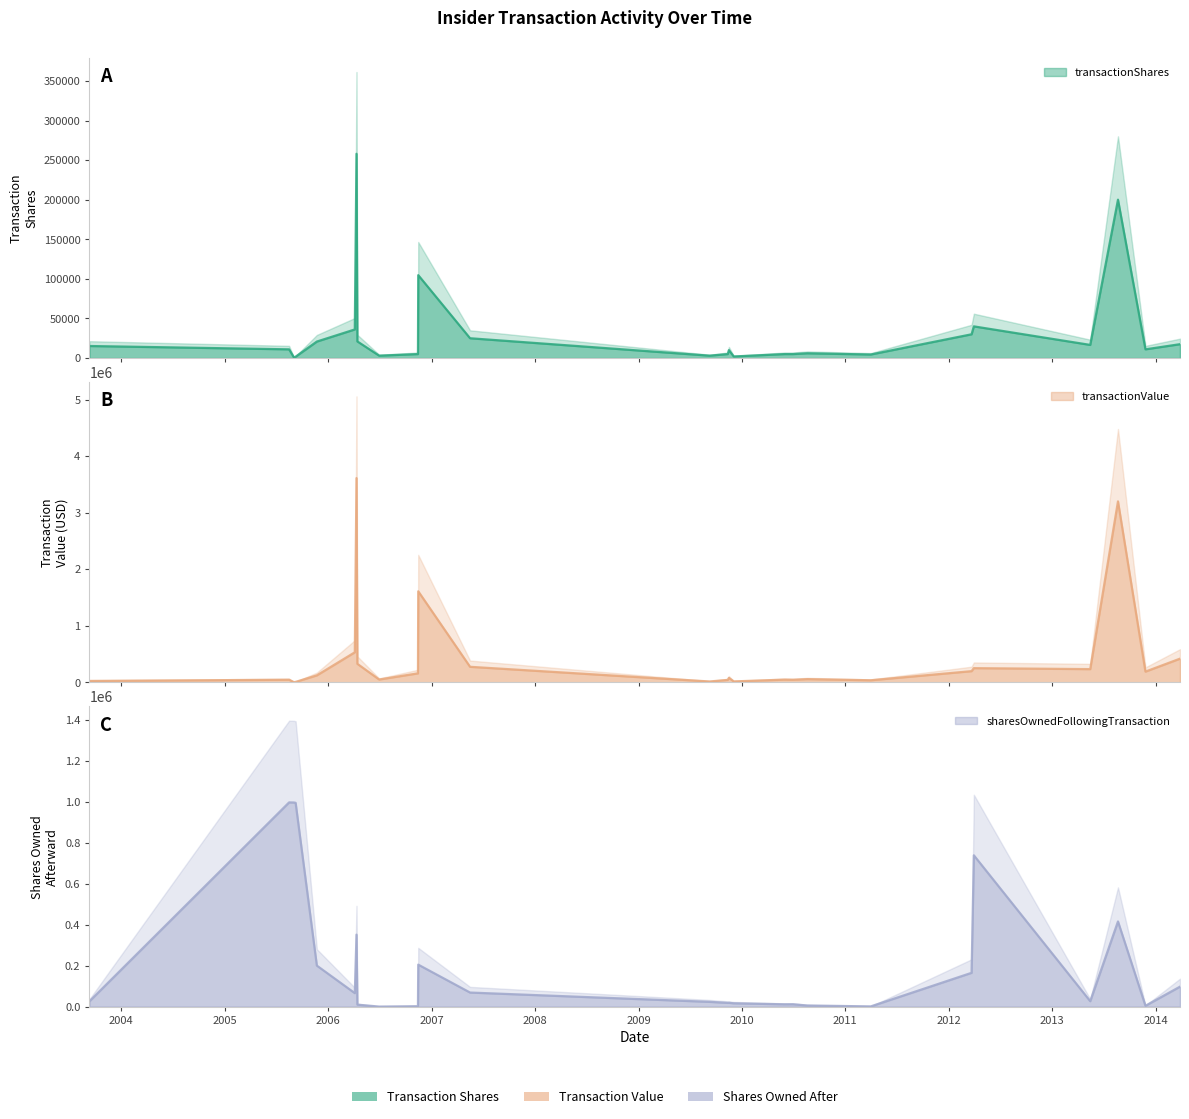

Which label corresponds to the largest value in the chart?

2006-04-11